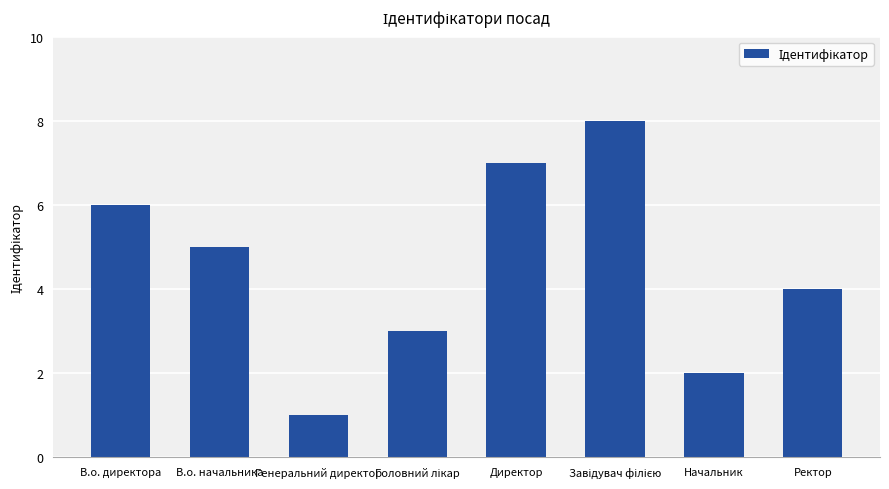

How many data points does each series have?

8